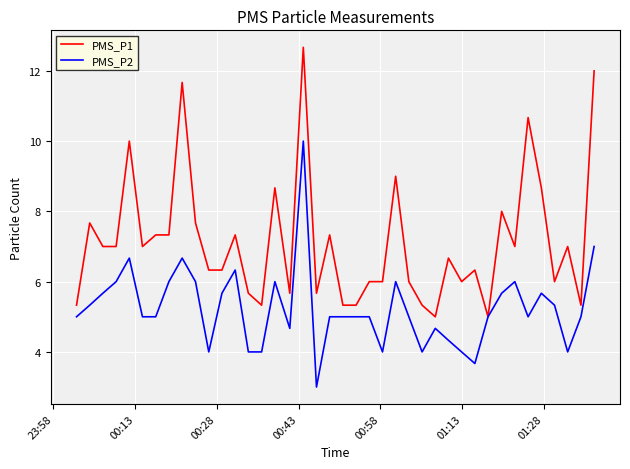

What is the maximum value shown in the chart?

12.7